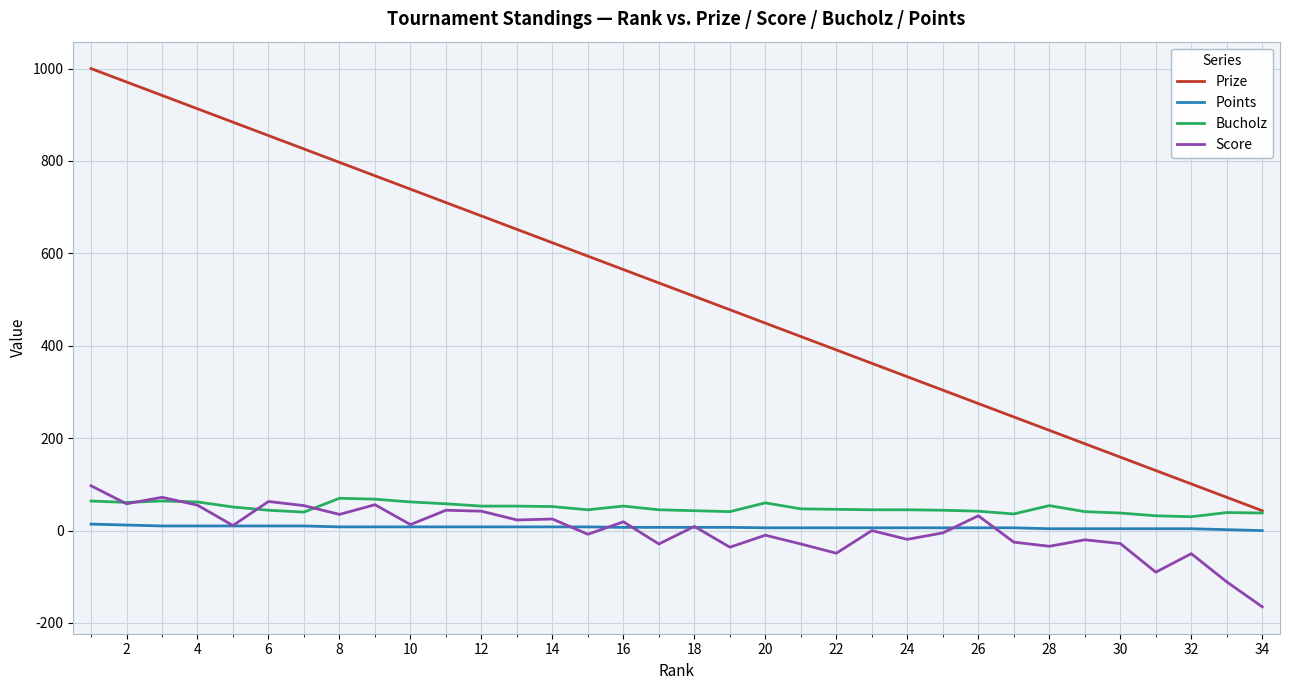

True or false: Prize and Score intersect in this chart.

False